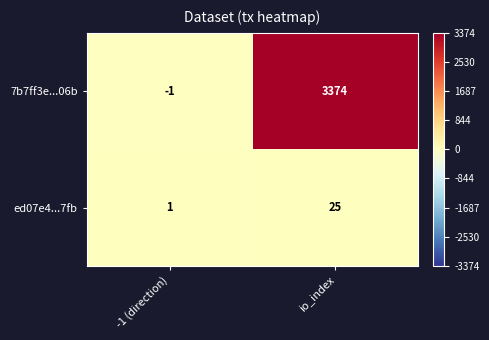

What is the sum of all ed07e4...7fb values?

26